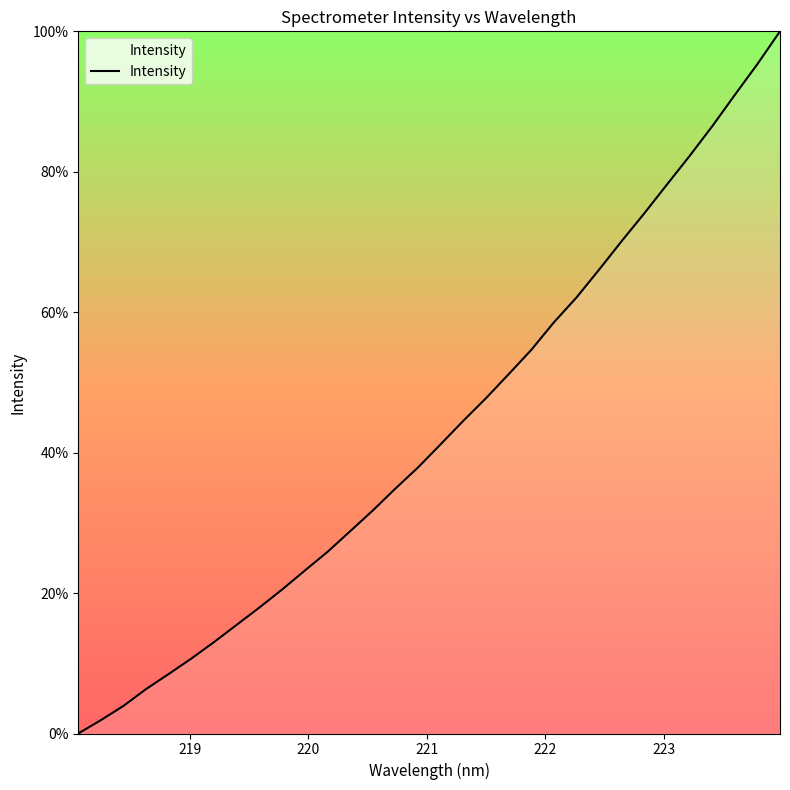

What is the greatest value displayed?

100.0